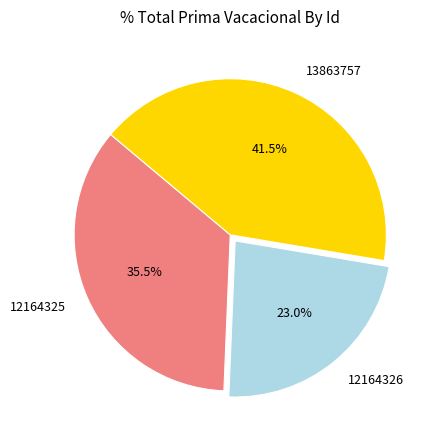

Between 12164325 and 13863757, which is larger?

13863757